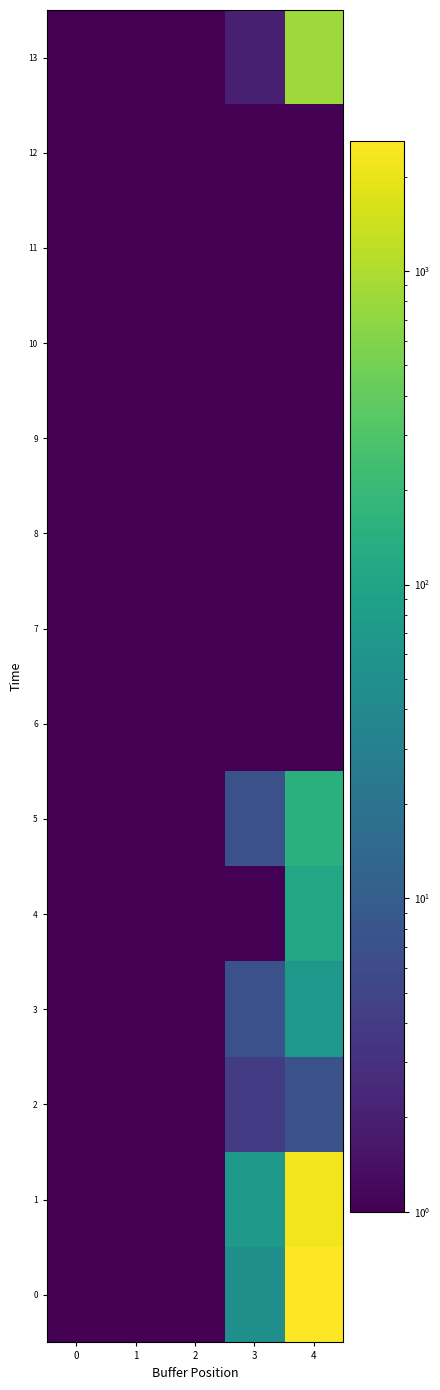

How many categories are shown in the chart?

5